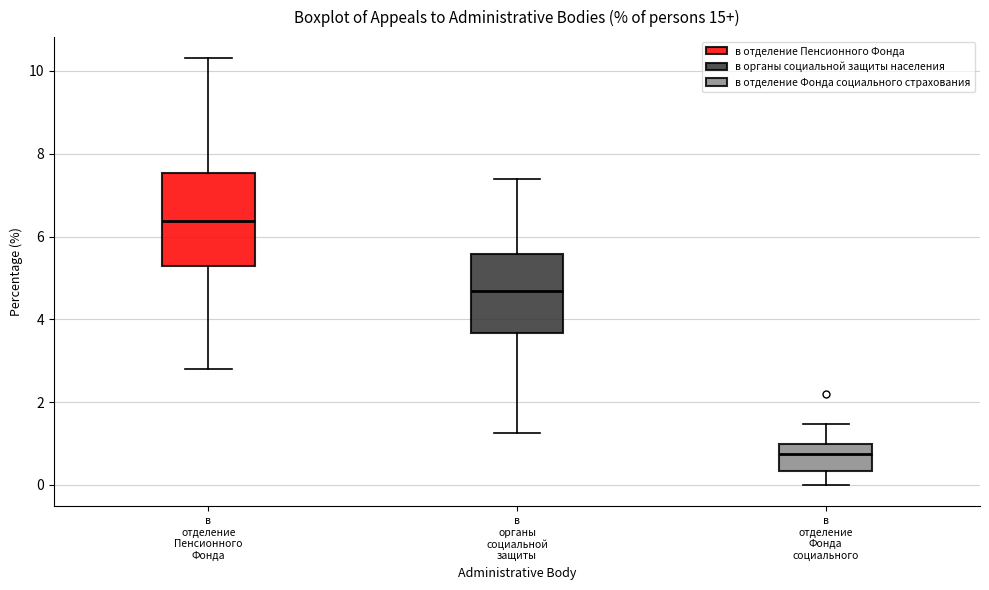

Reading left to right, transcribe this box plot: for each box, give where its median line is, the range the box spans, and where its two whiskers end, as read against the y-axis. The values are not printed on the chart, so give them approximately, as read against the axis.

в отделение Пенсионного Фонда: median 6.4, box 5.2 to 7.6, whiskers 2.8 to 10.4
в органы социальной защиты: median 4.6, box 3.6 to 5.6, whiskers 1.2 to 7.4
в отделение Фонда социального: median 0.8, box 0.4 to 1.0, whiskers 0.0 to 1.4